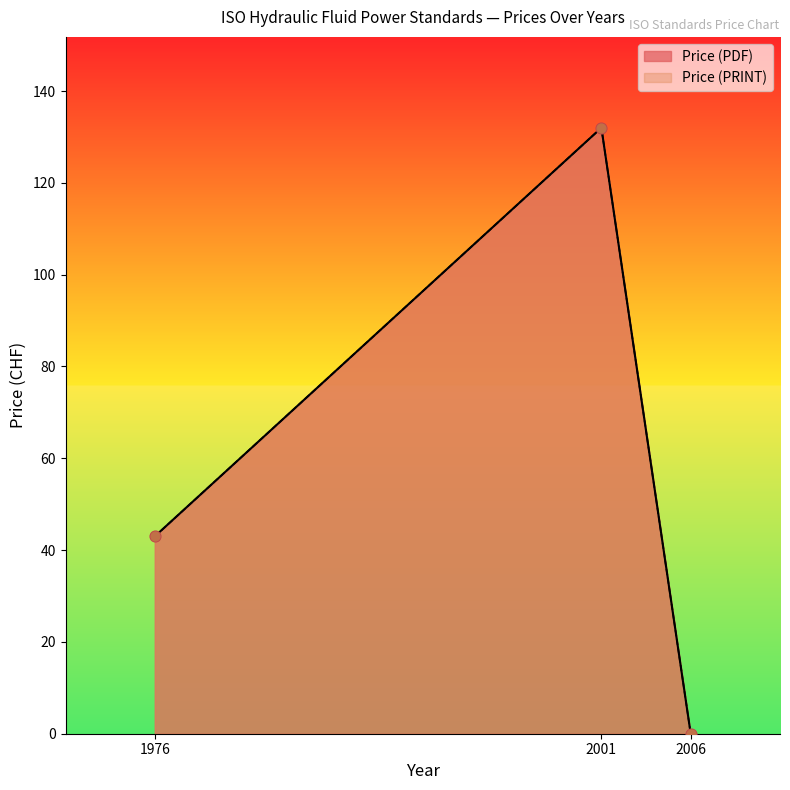

Which series contains the highest Y value?

Price (PDF)